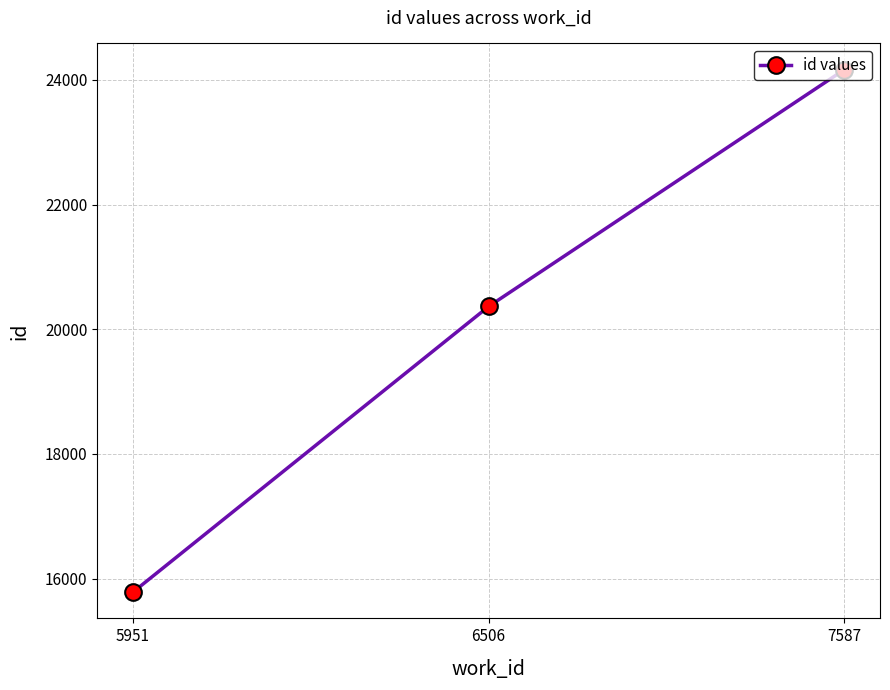

What is the ratio of the value at 5951 to the value at 7587?

0.7